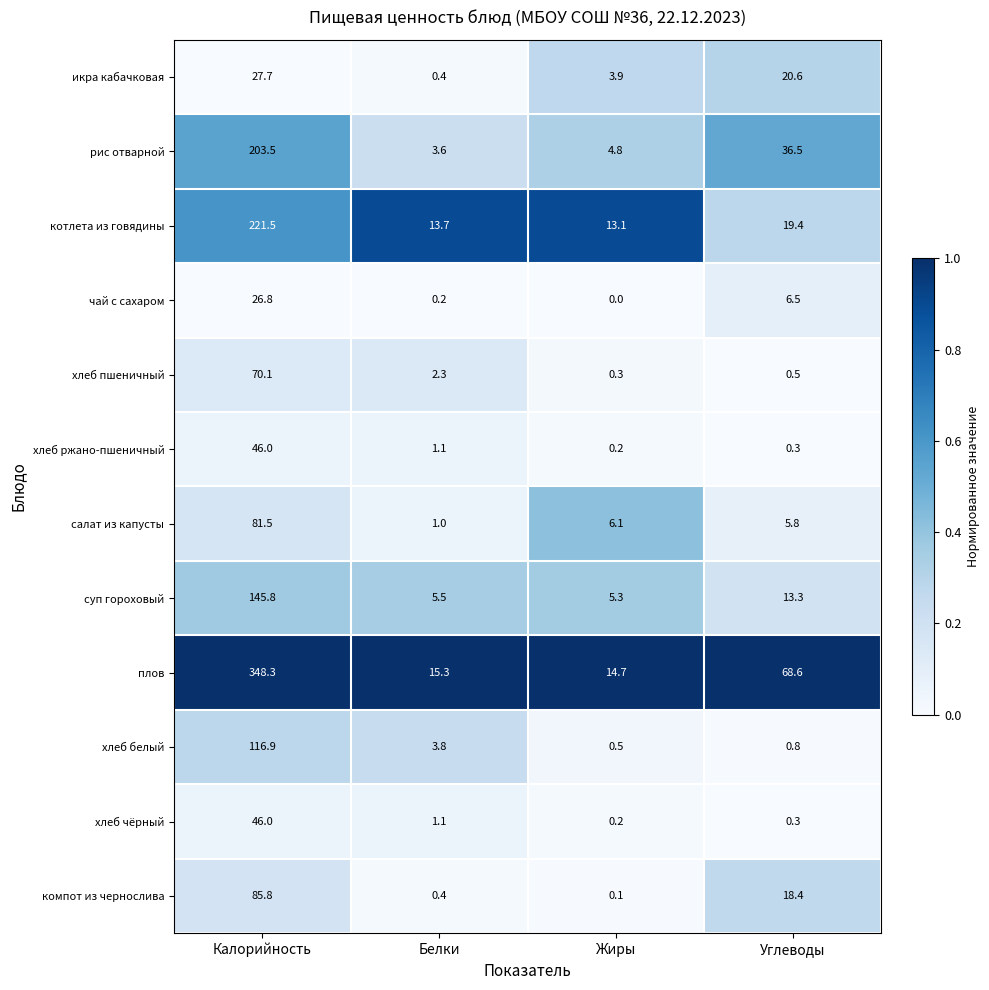

What is the difference between the highest and lowest values at Углеводы?

68.3